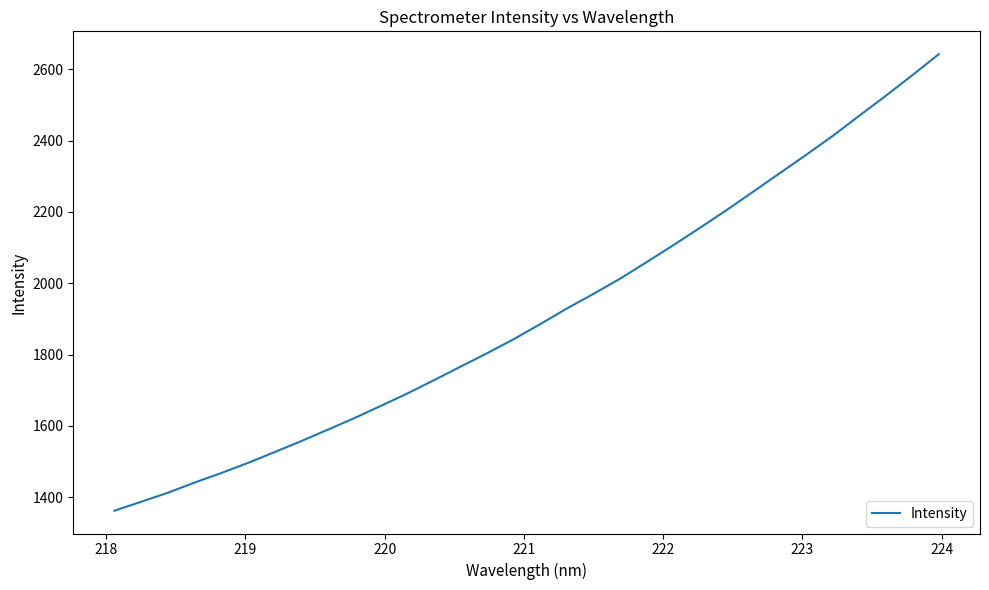

What is the greatest value displayed?

2642.7